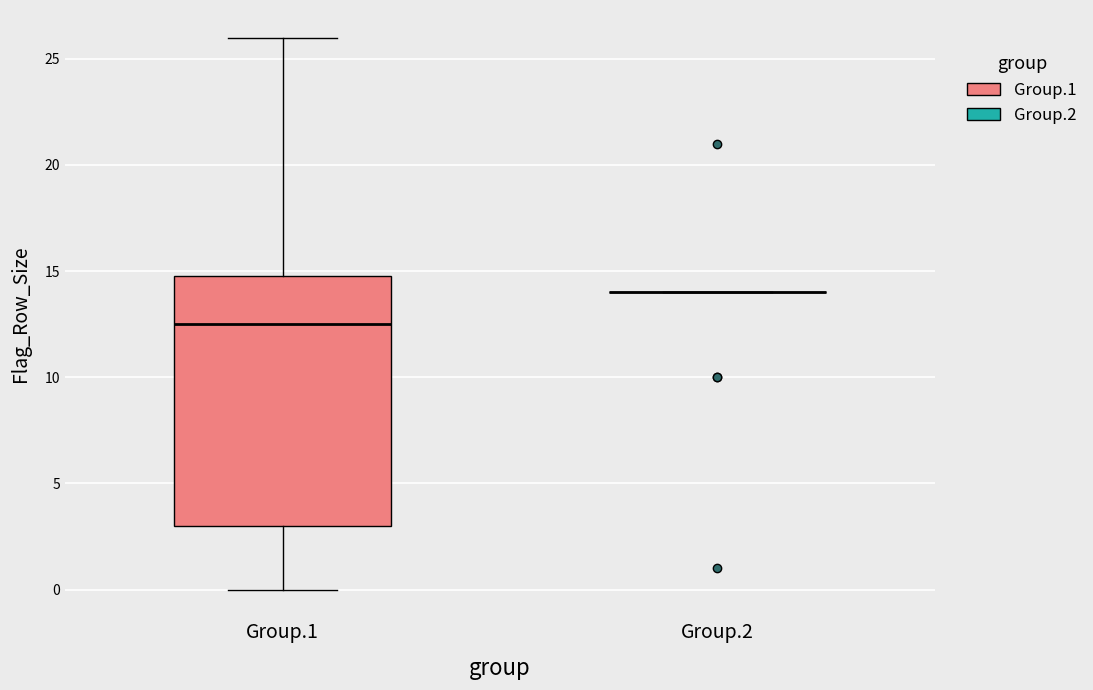

Where is the upper edge of the box for Group.1 on the y-axis? The values are not printed on the chart, so give them approximately, as read against the axis.

15.0